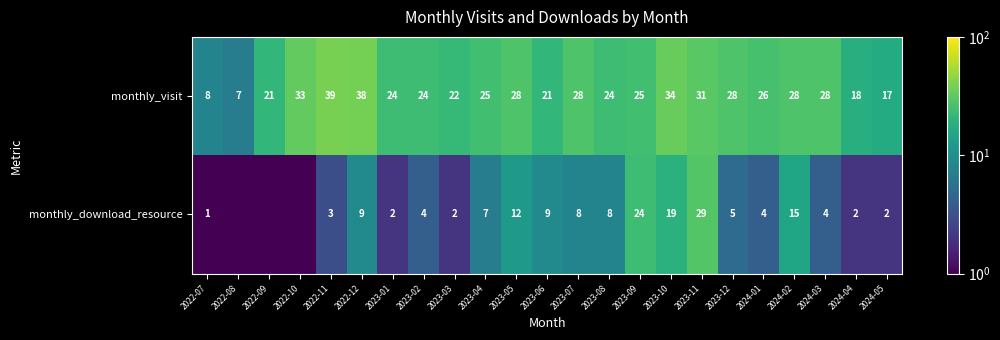

At 2022-12, list the series in order from largest to smallest.

monthly_visit, monthly_download_resource